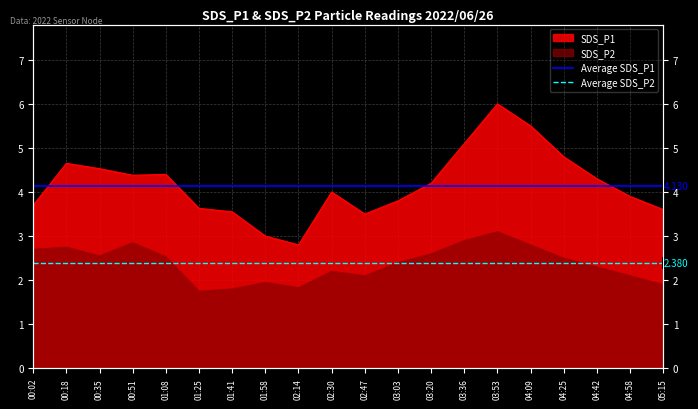

What is the approximate value of Average SDS_P1 at 00:02?

4.1